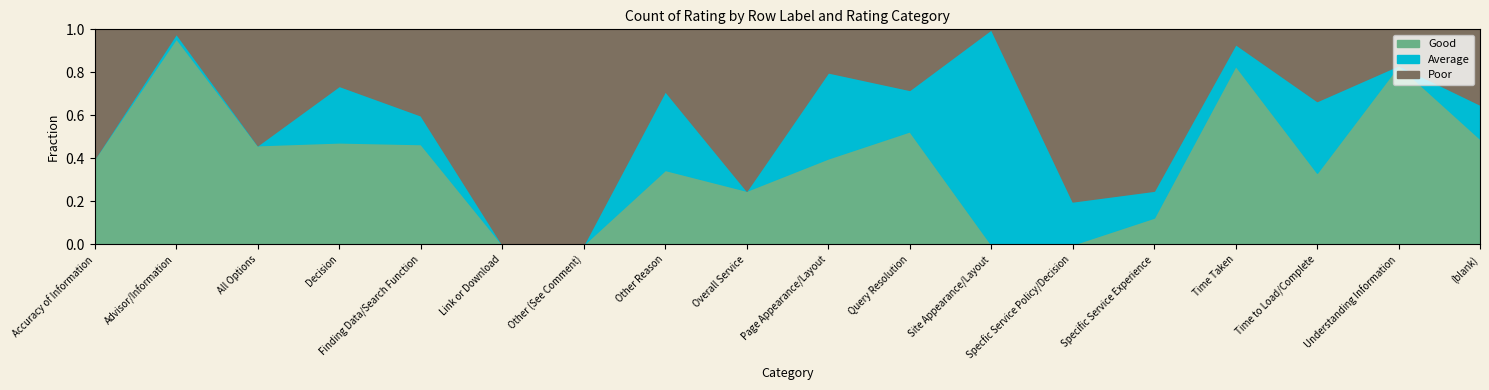

Where do Average and Good first cross each other?

Other Reason and Overall Service